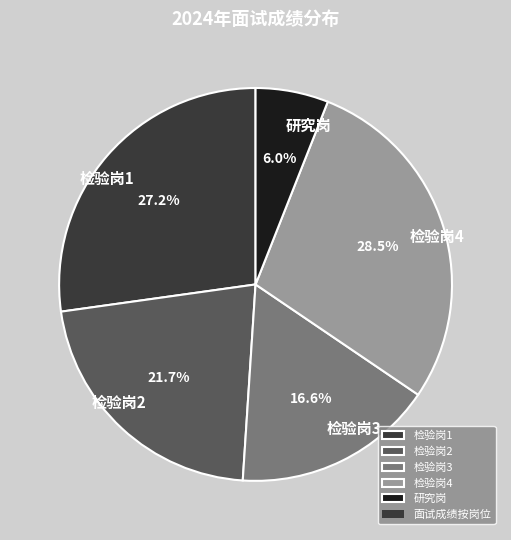

Rank the categories by value from lowest to highest.

研究岗, 检验岗3, 检验岗2, 检验岗1, 检验岗4